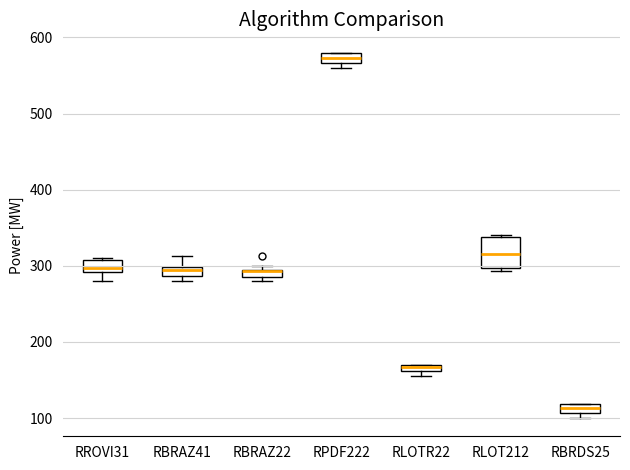

Which box's median line is the highest?

RPDF222